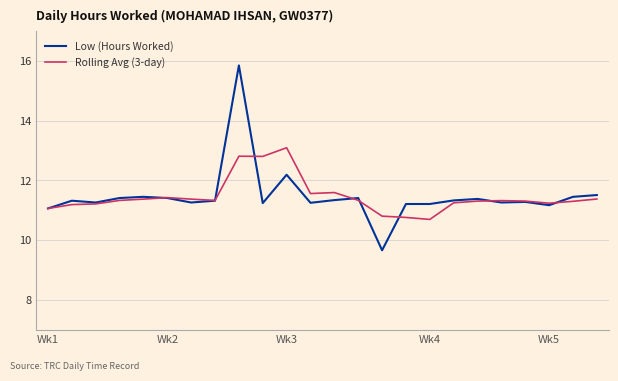

What is the highest value of the Rolling Avg (3-day) series?

13.1